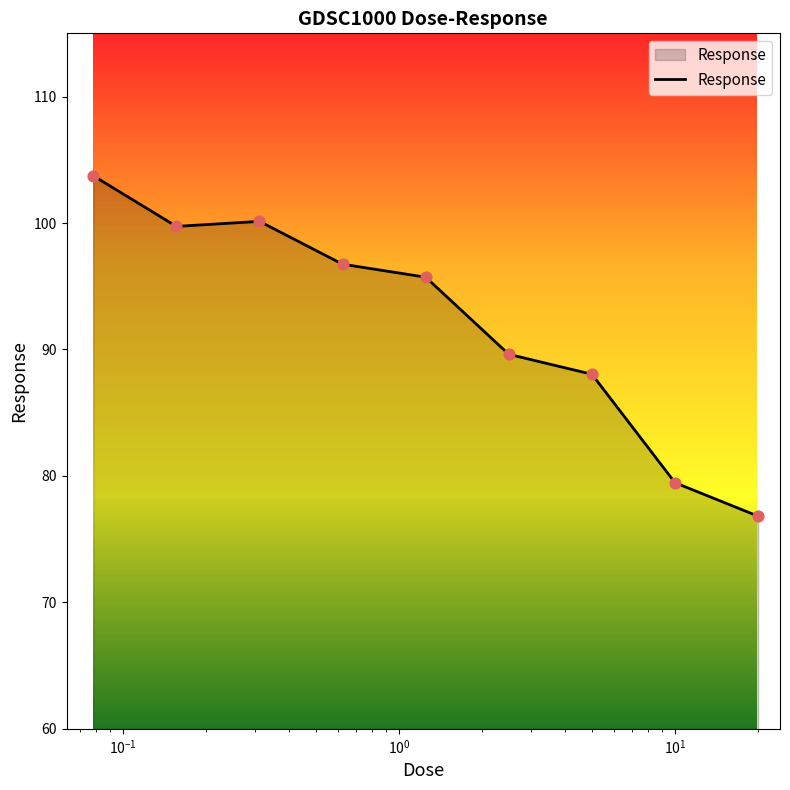

What is the difference between the maximum and minimum values?

26.9